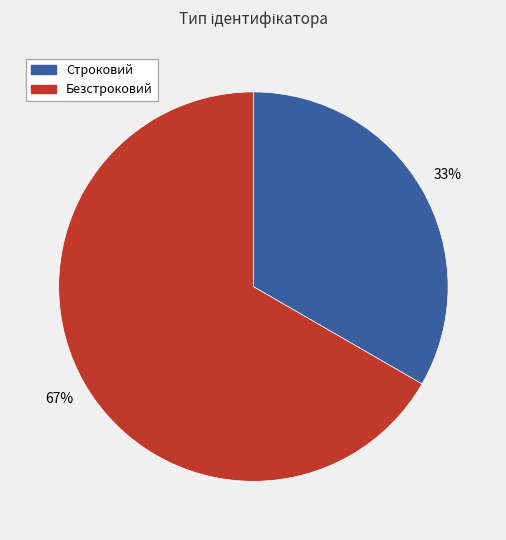

What is the smallest slice in the pie chart?

Строковий